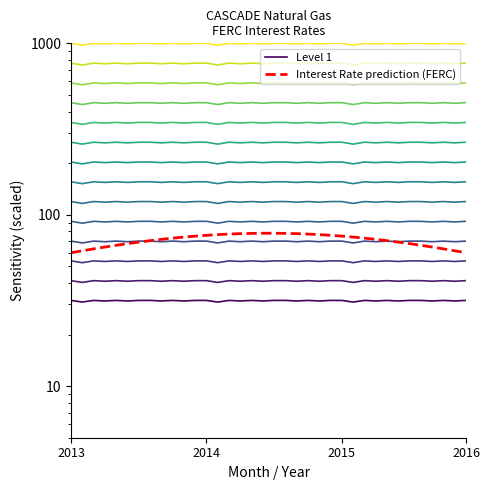

Read the Level 1 value at 31.

31.6